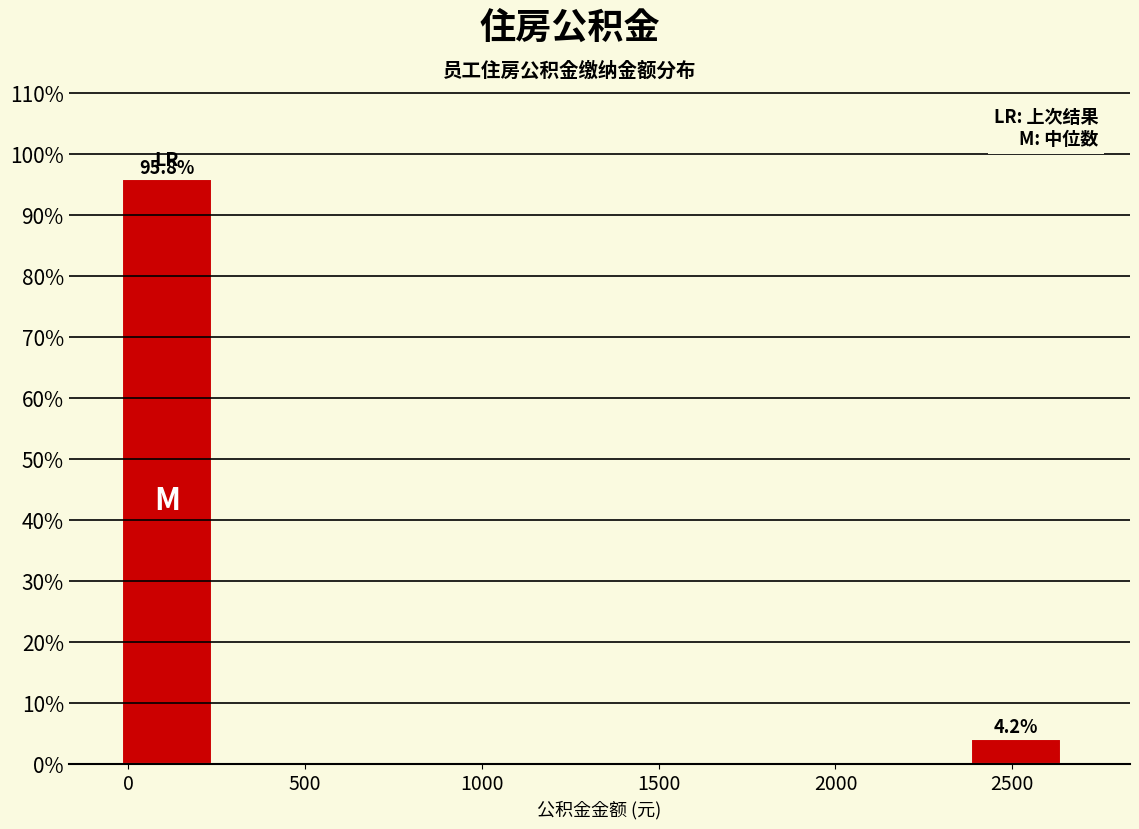

Over which range of the x-axis is the bar tallest?

0 to 300